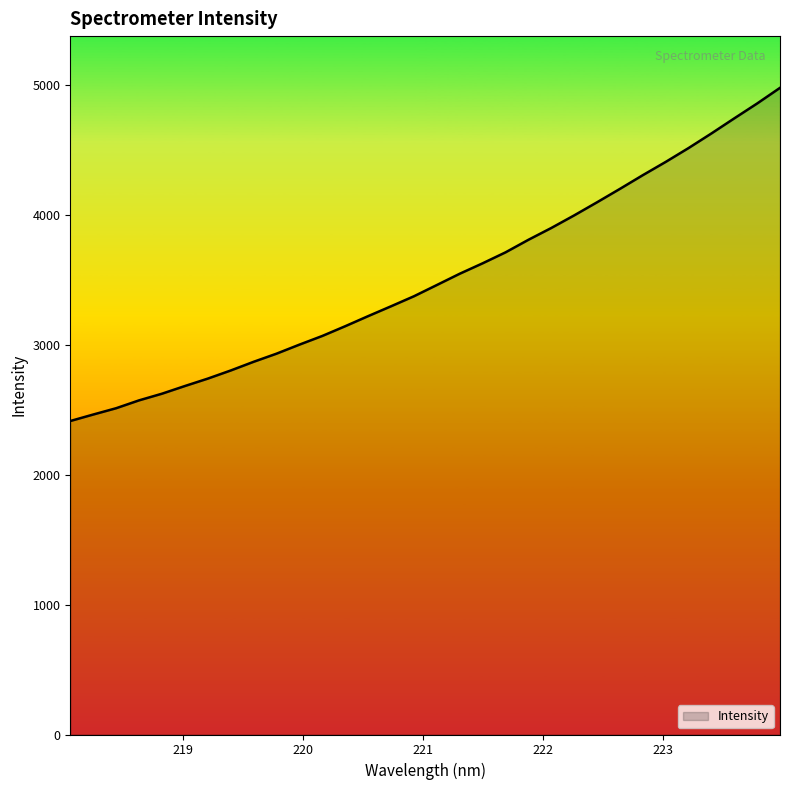

What is the smallest value displayed?

2411.6